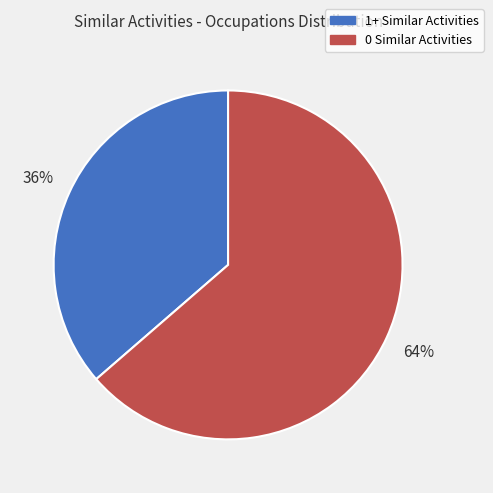

To the nearest percent, what is the average slice percentage?

50%